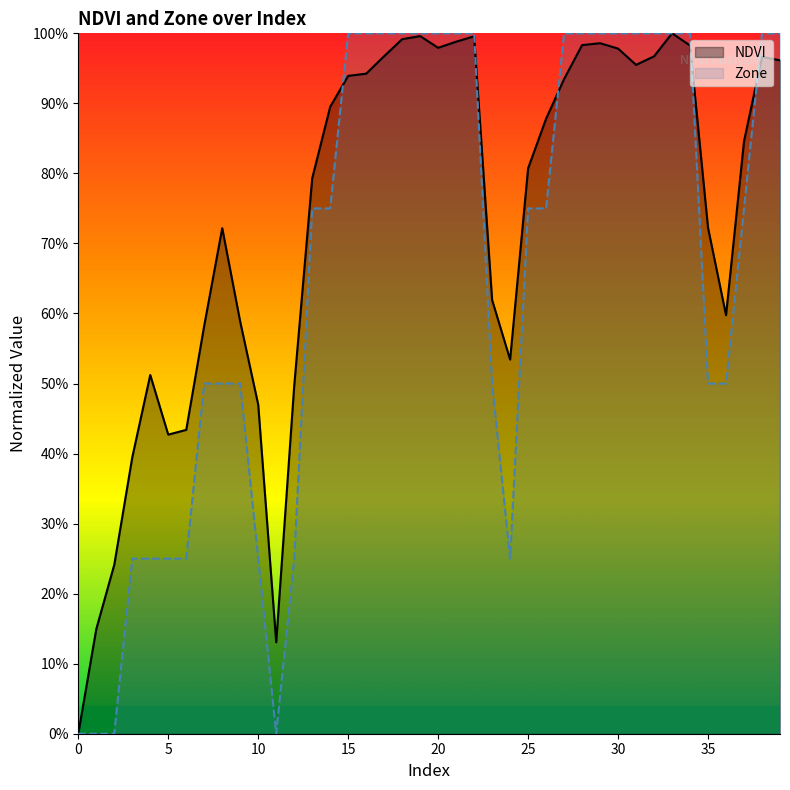

Is the value of Zone at 19 greater than the value of NDVI at 9?

Yes